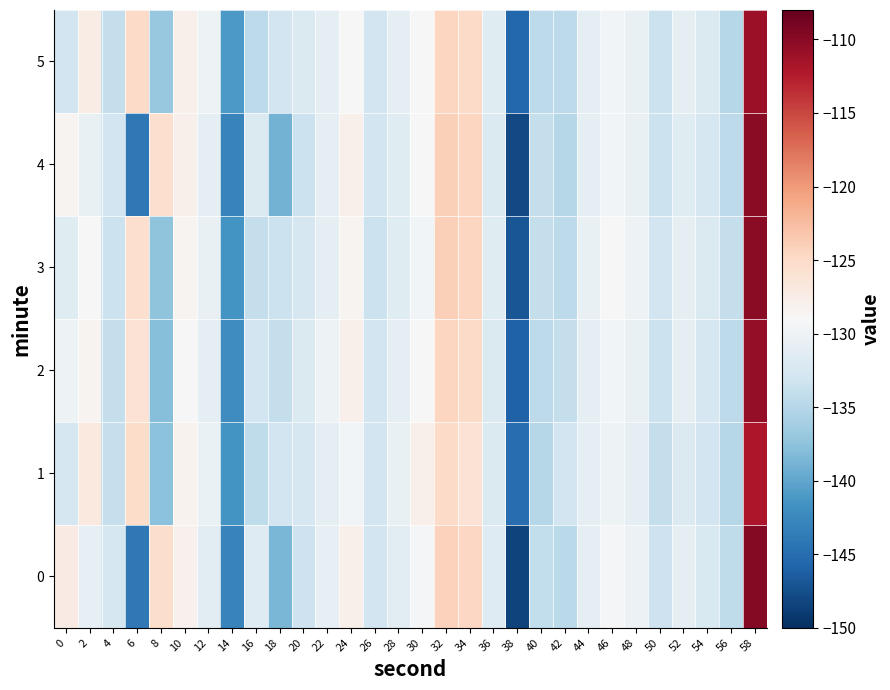

Which has a higher value, 8 or 36?

8